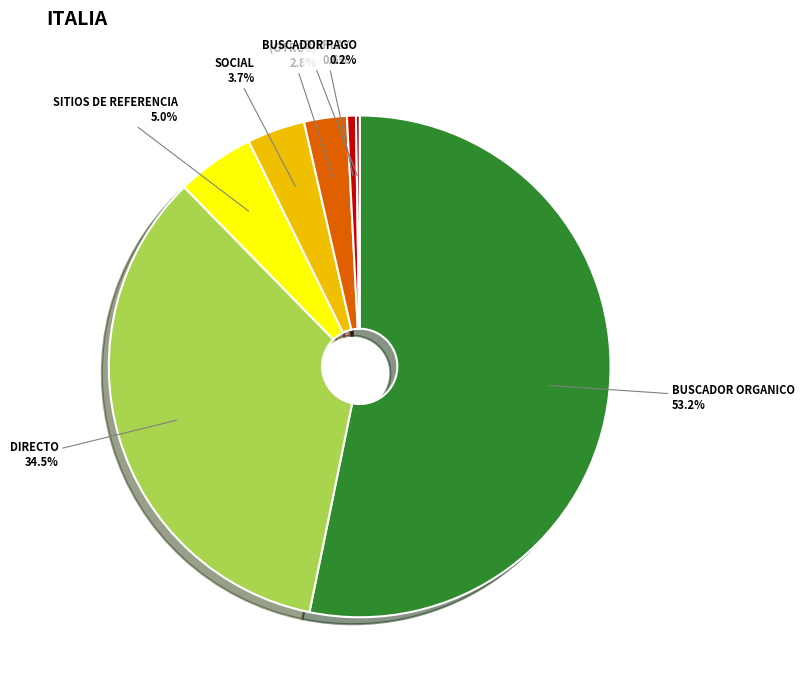

What is the largest slice in the pie chart?

BUSCADOR ORGANICO